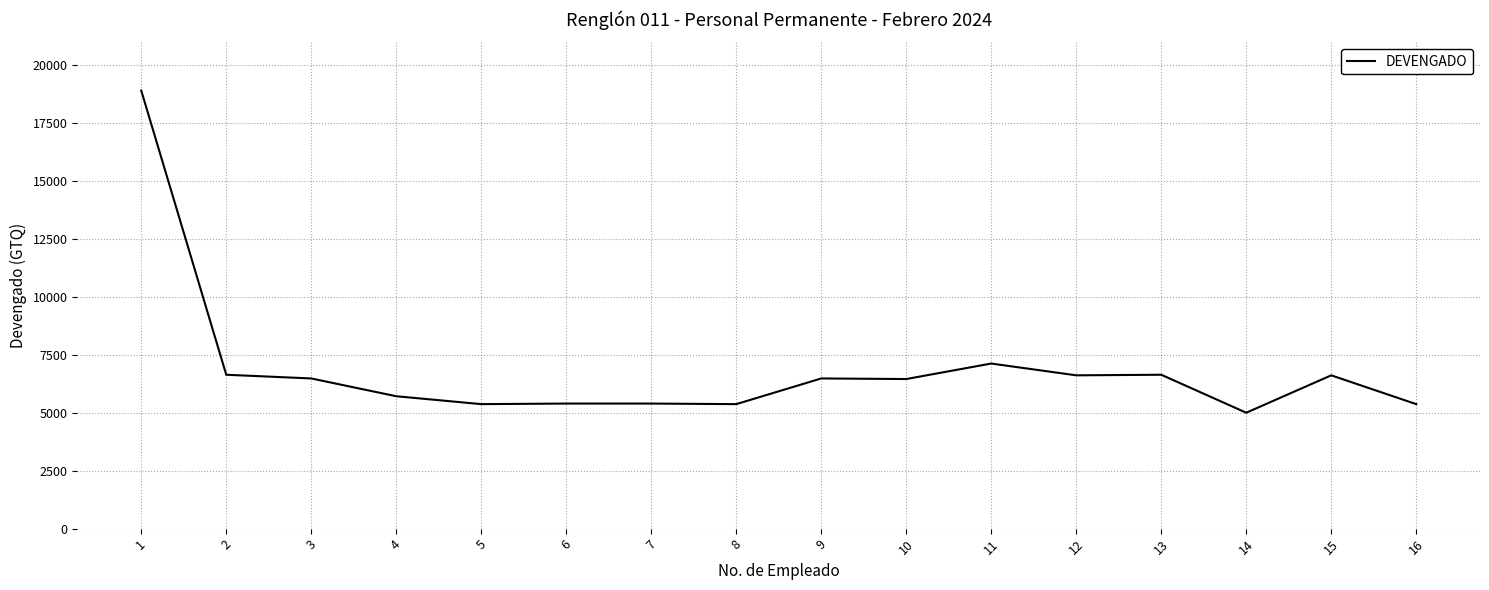

What is the difference between the values at 9 and 7?

1084